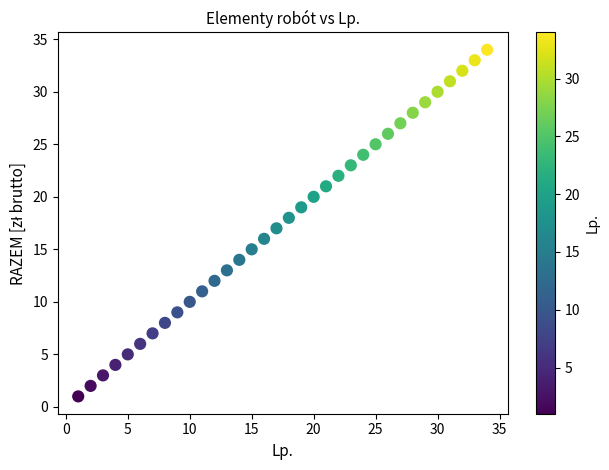

What is the range of X values (max minus min)?

33